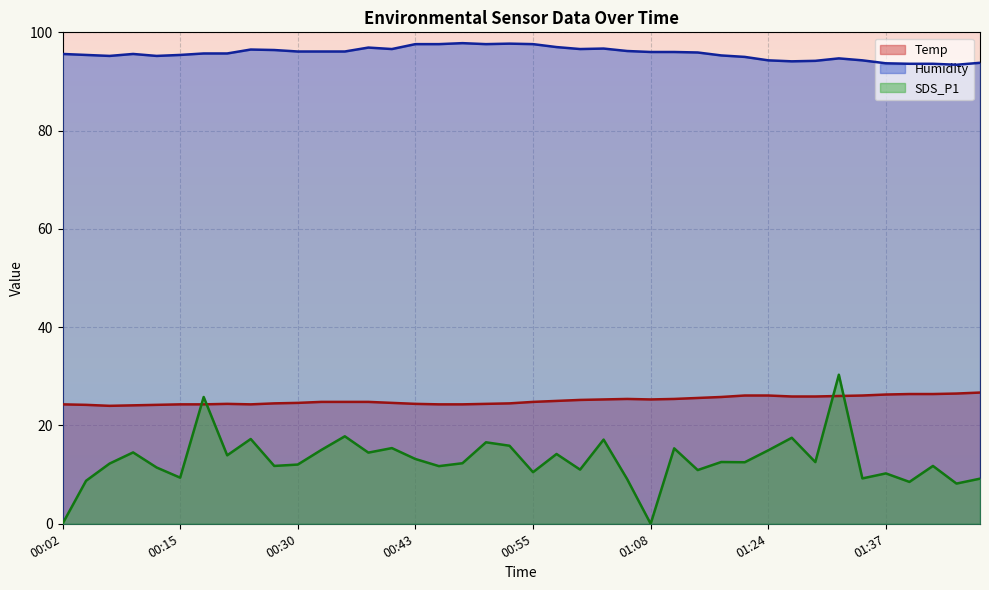

What is the spread (max minus min) of values at 00:43?

84.4